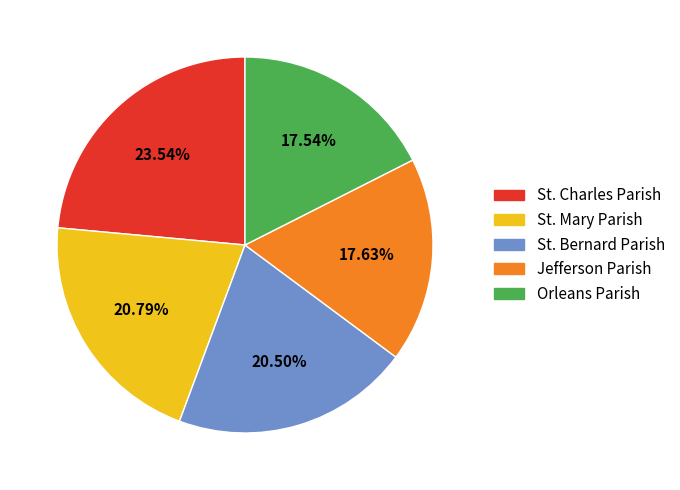

Does any single category account for the majority?

No